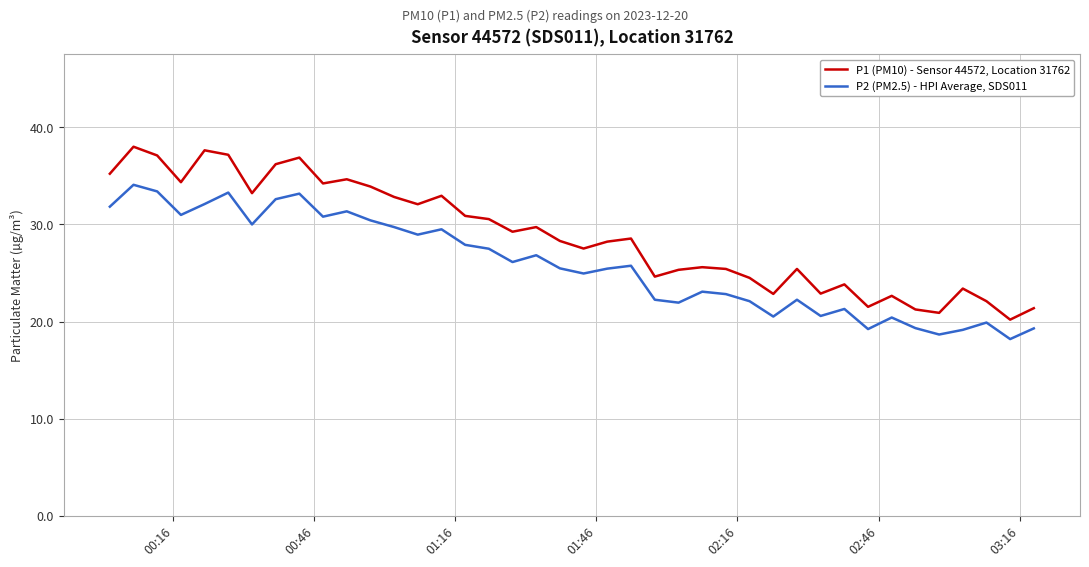

What is the sum of all P1 (PM10) - Sensor 44572, Location 31762 values?

1153.3